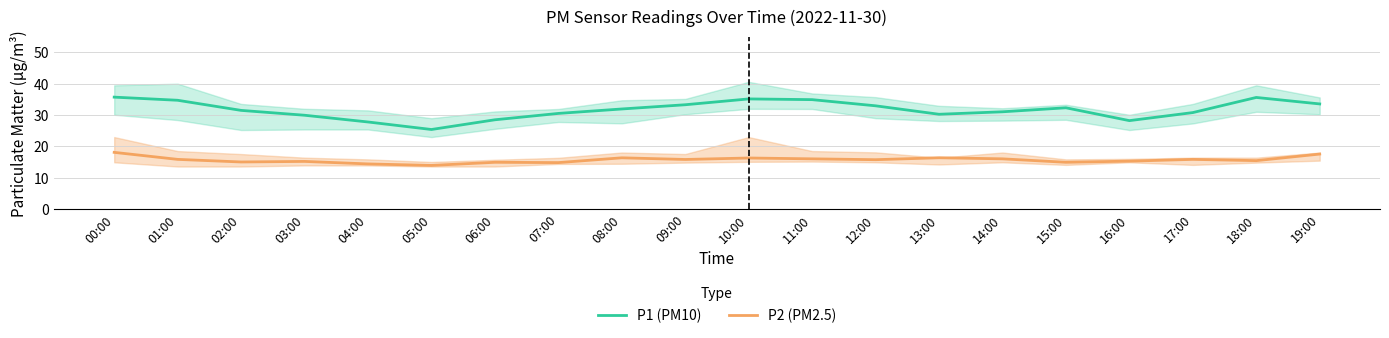

How many values in the P1 (PM10) series exceed 31?

12